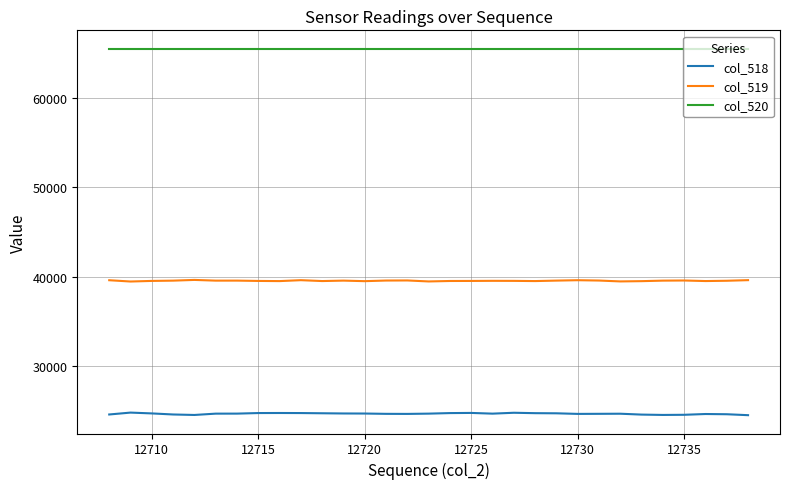

What is the smallest value displayed?

24501